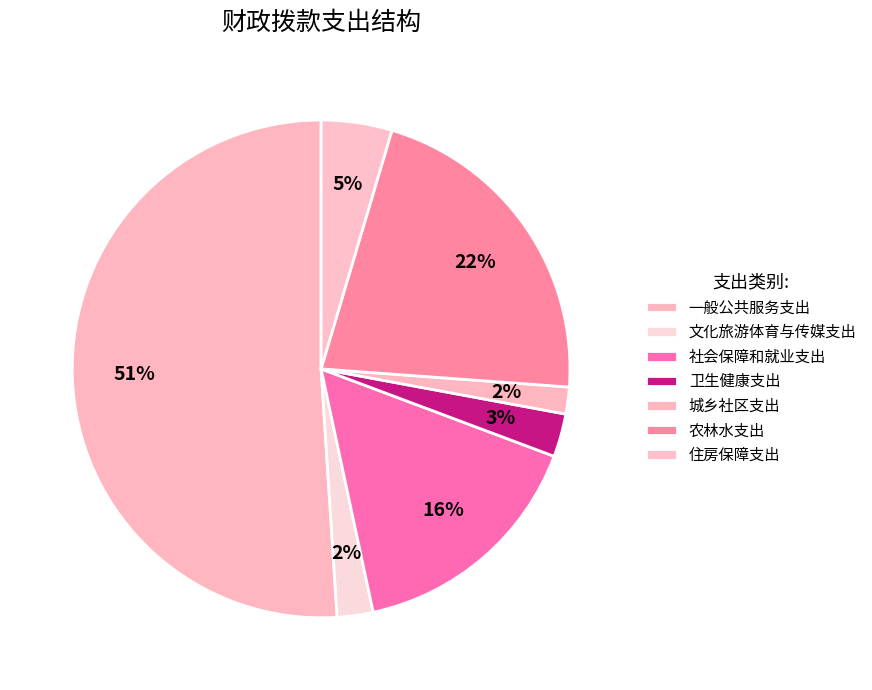

Count the number of slices in the pie.

7